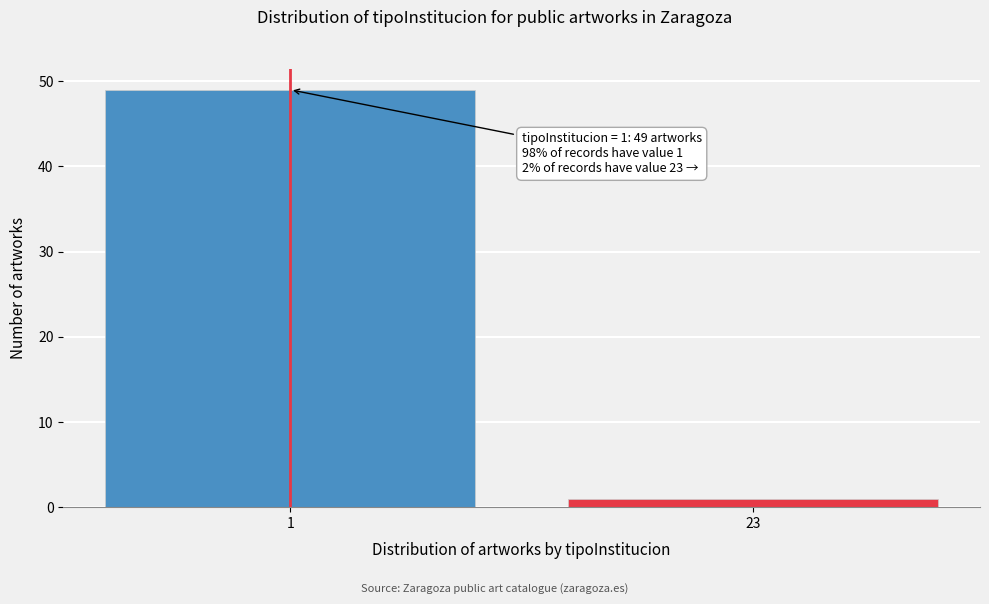

Reading left to right, list all the values displayed in this chart.

49	1